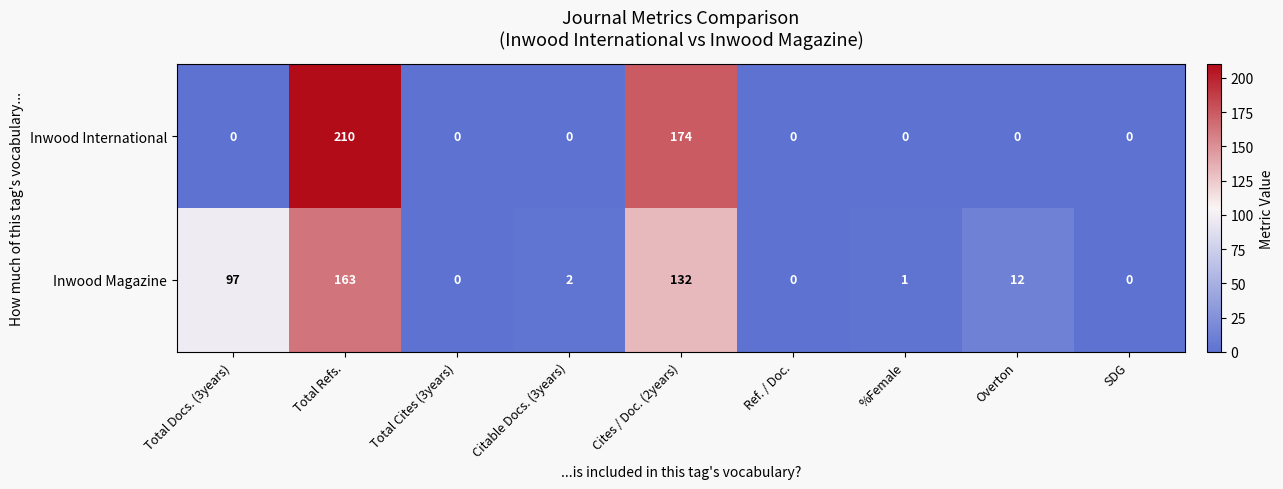

What is the total value across all series at Cites / Doc. (2years)?

306